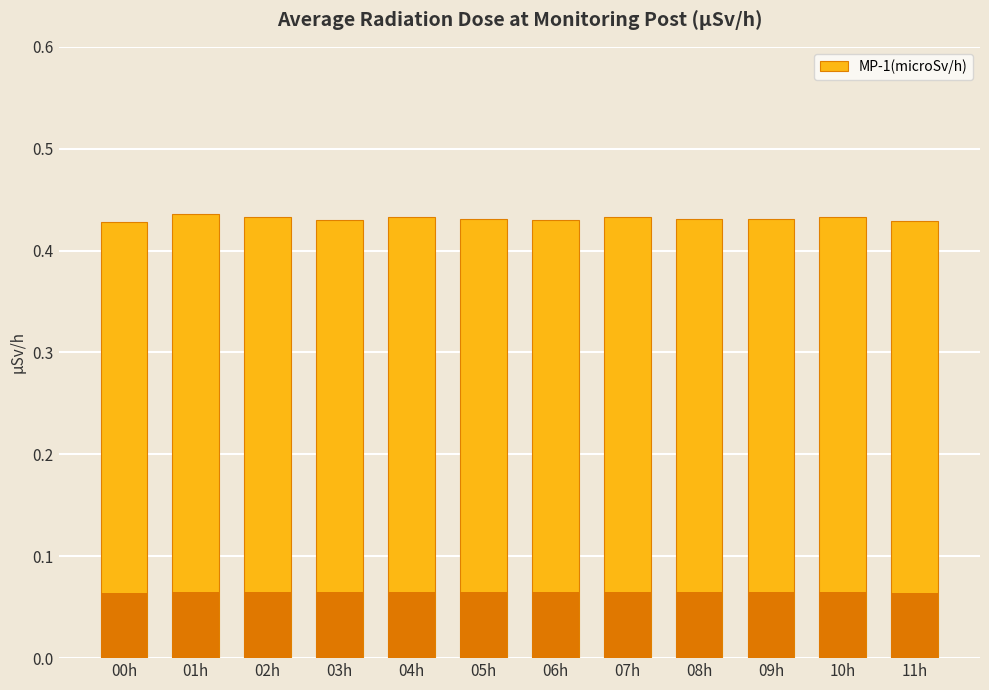

Reading left to right, transcribe all the data shown in this chart.

0.4	0.4	0.4	0.4	0.4	0.4	0.4	0.4	0.4	0.4	0.4	0.4